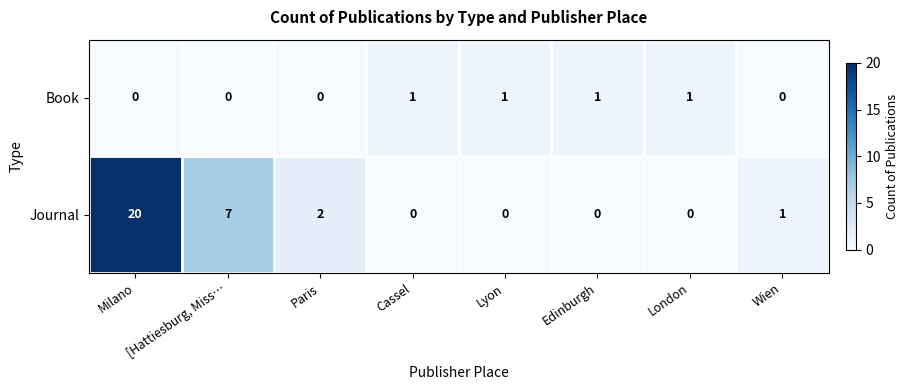

List the series in order of their overall mean, highest first.

Journal, Book